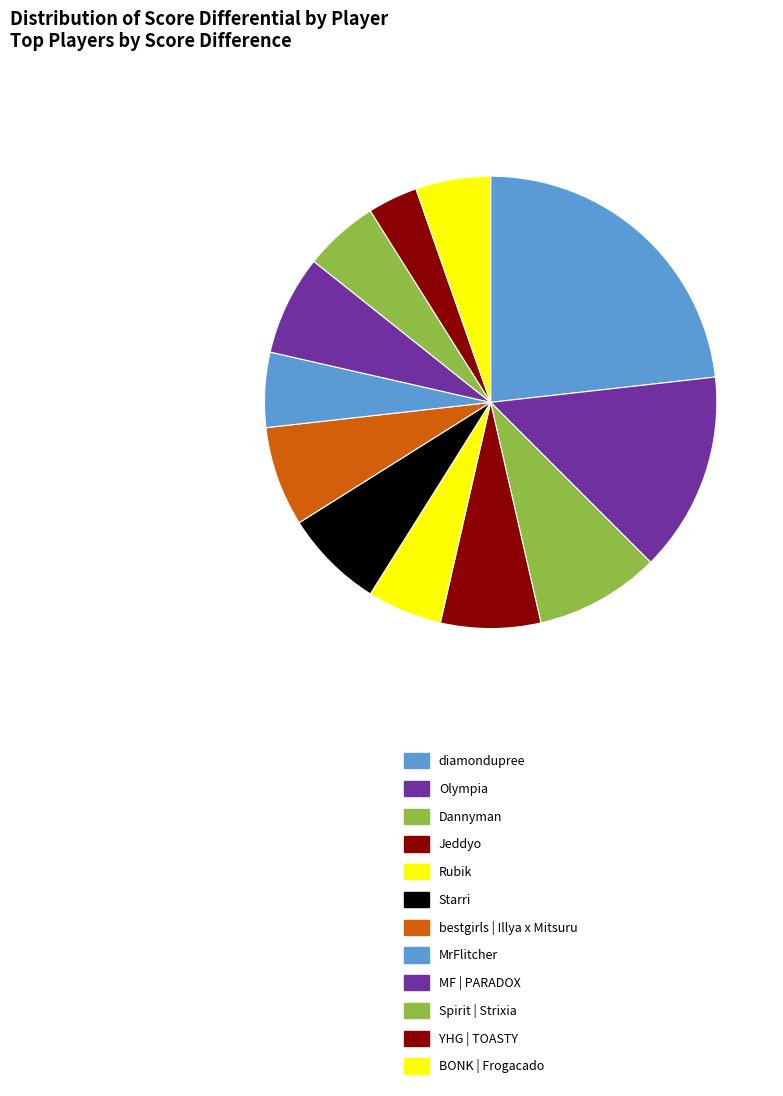

Rank the categories by value from lowest to highest.

YHG | TOASTY, Rubik, MrFlitcher, Spirit | Strixia, BONK | Frogacado, Jeddyo, Starri, bestgirls | Illya x Mitsuru, MF | PARADOX, Dannyman, Olympia, diamondupree